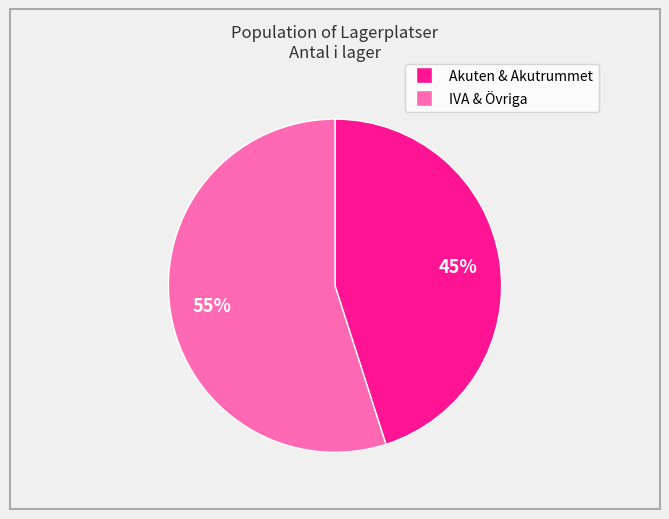

Is there any slice that represents more than half of the pie?

Yes